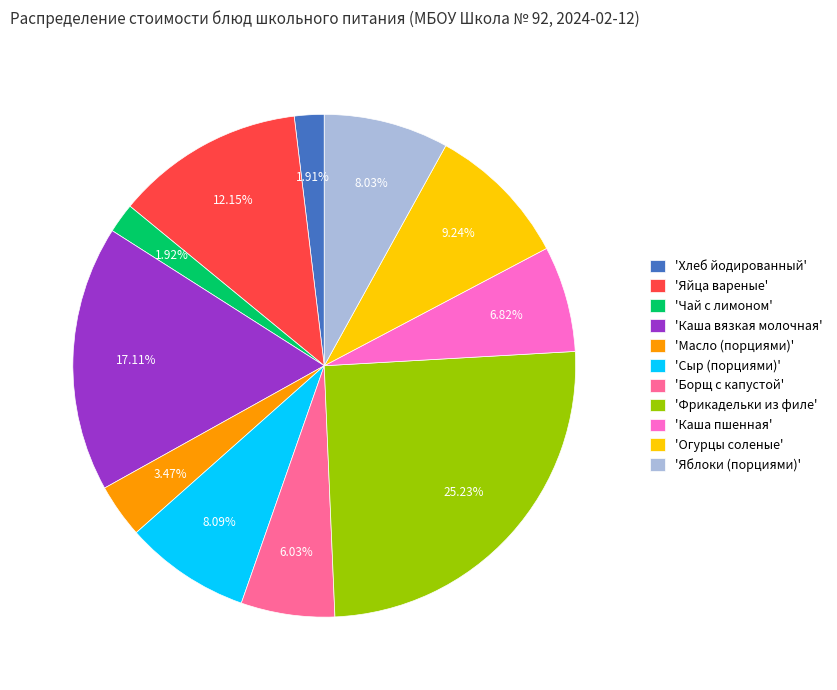

Does any single category account for the majority?

No